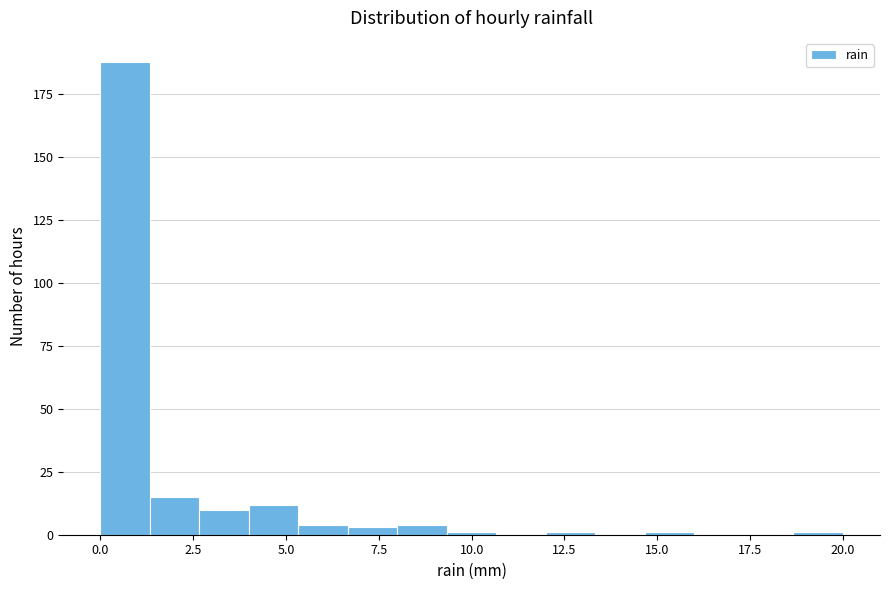

Read against the x-axis, roughly where is the centre of the tallest bar?

0.5